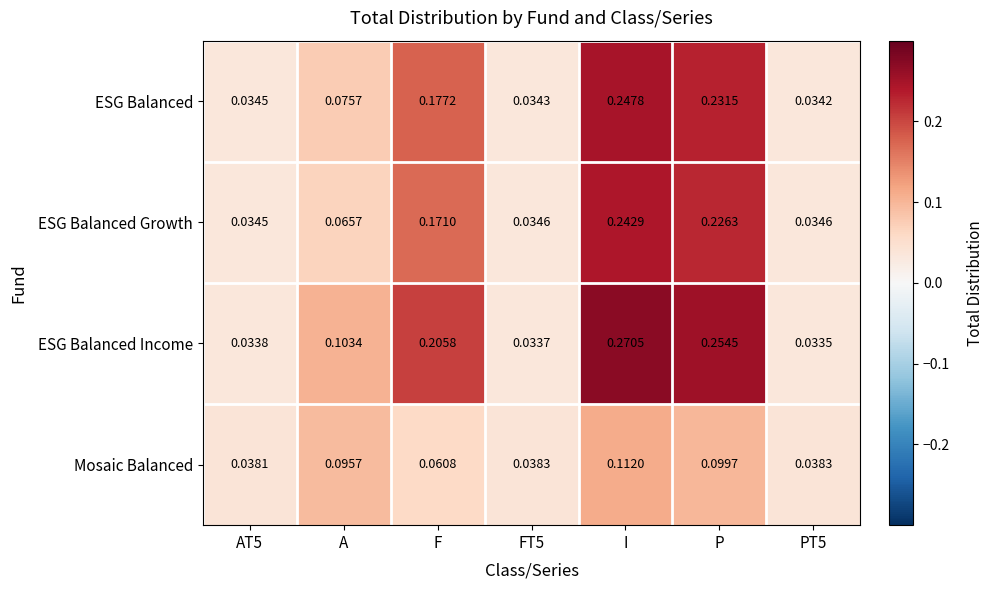

List the series in order of their peak value, lowest first.

Mosaic Balanced, ESG Balanced Growth, ESG Balanced, ESG Balanced Income